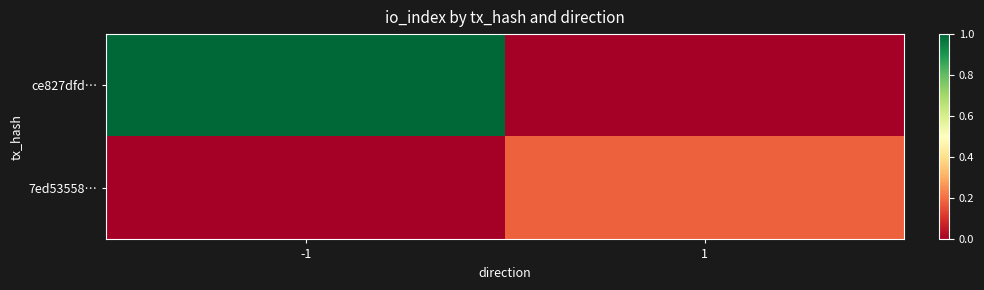

How many data points does each series have?

2